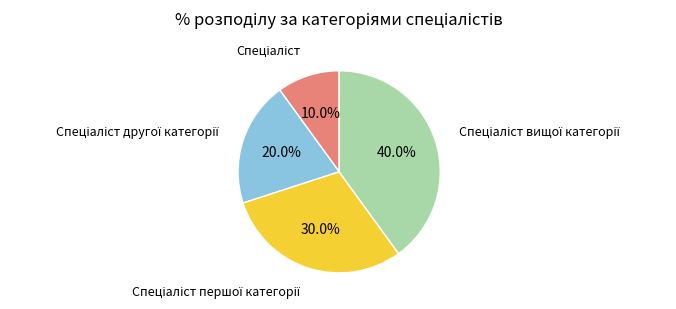

Does any single category account for the majority?

No